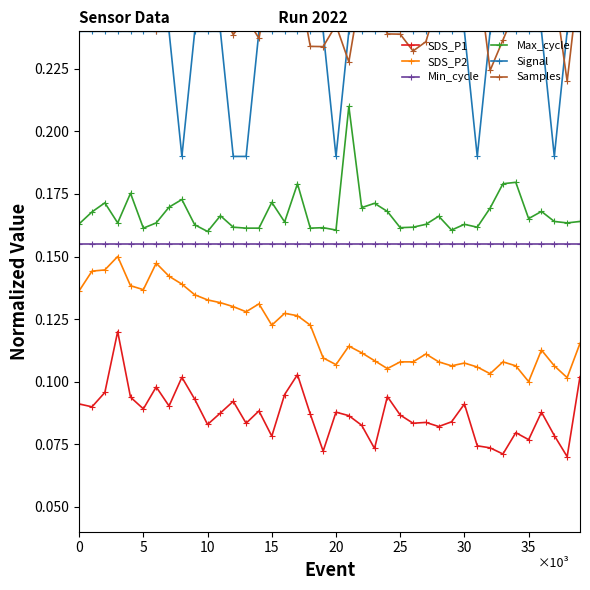

Count the number of data series in this chart.

6